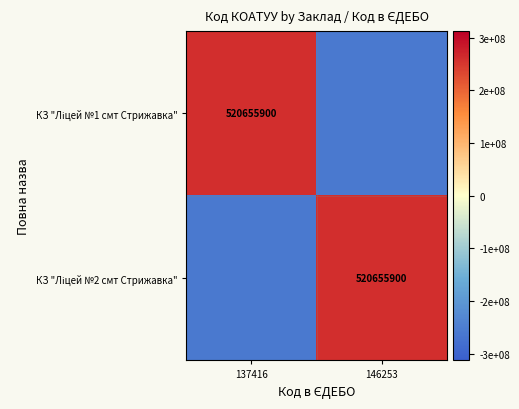

What is the difference between the КЗ "Ліцей №1 смт Стрижавка" values at 146253 and 137416?

520655900